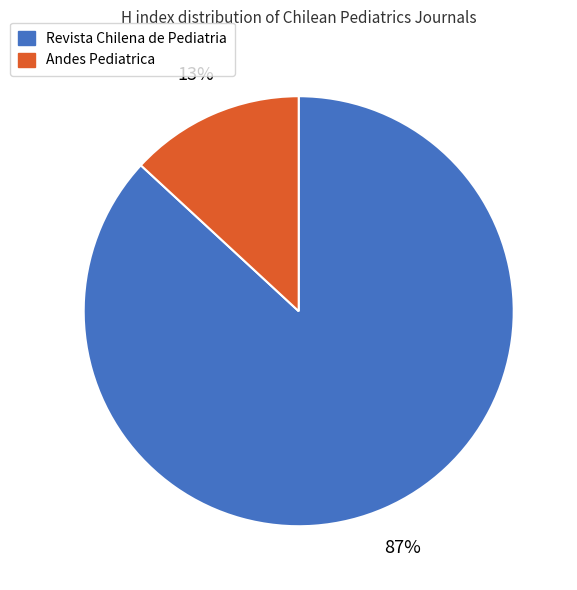

Which category has the smallest portion of the pie?

Andes Pediatrica